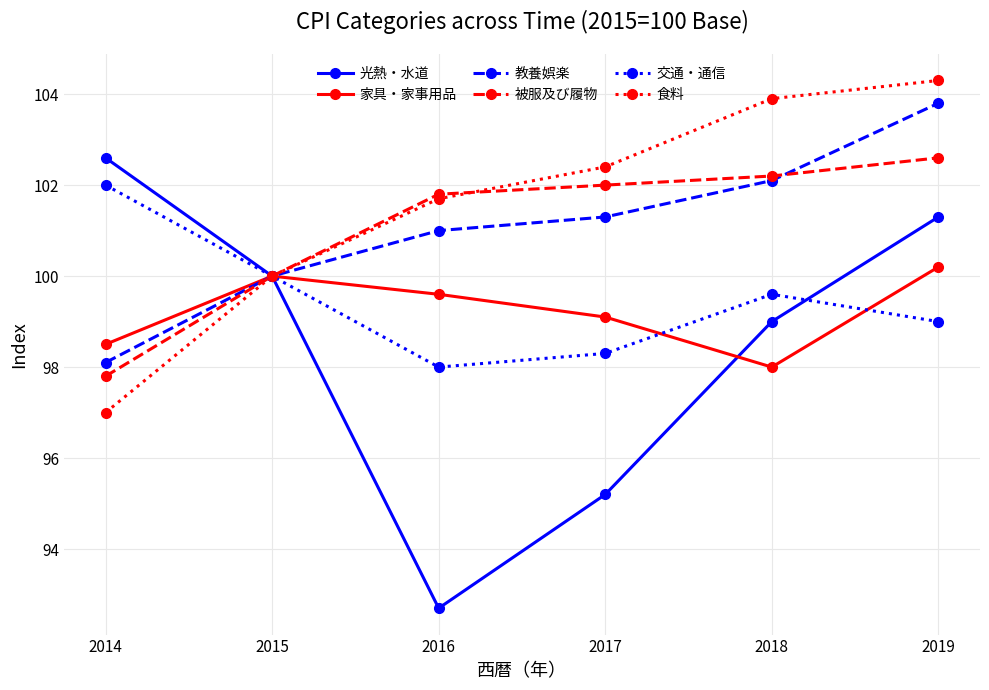

The value of 家具・家事用品 at 2014 is 152.6. True or false?

False